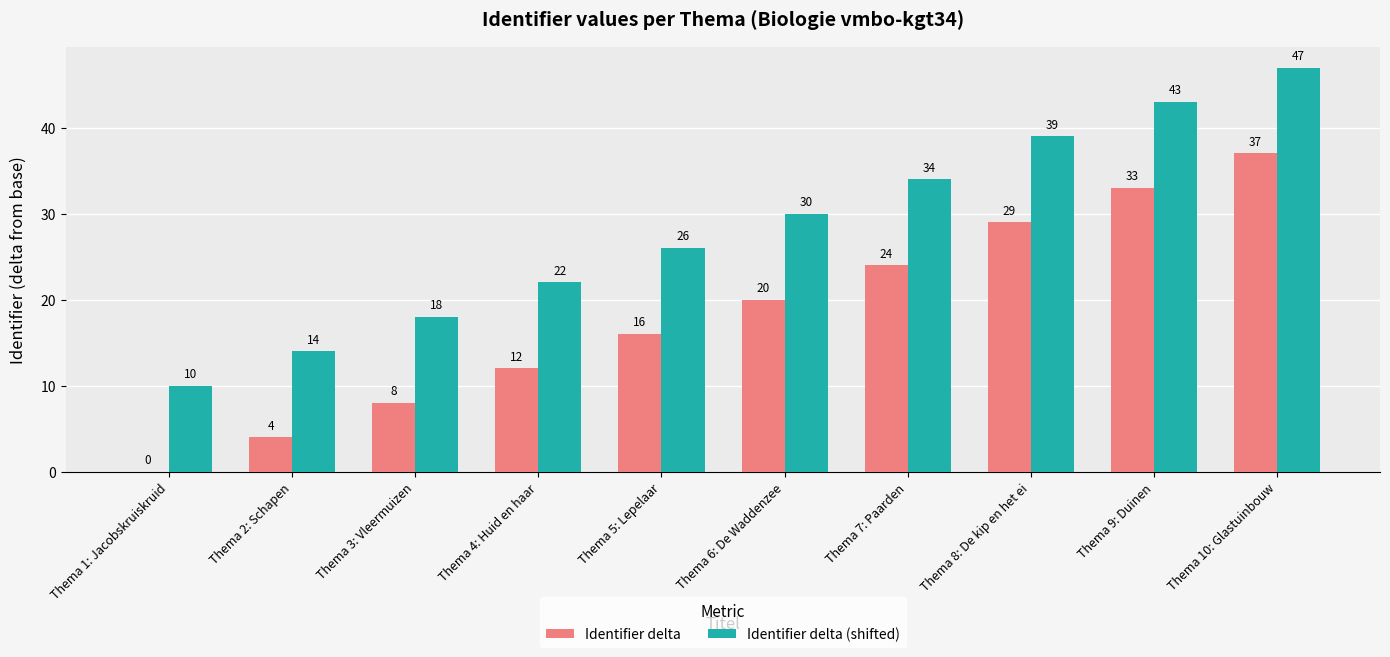

Count the Identifier delta (shifted) values in the range 18 to 39.

6